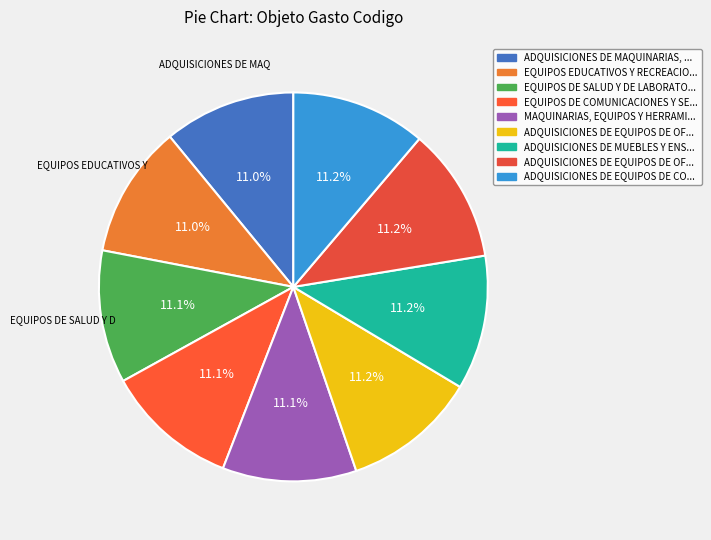

Rank the categories by value from highest to lowest.

ADQUISICIONES DE EQUIPOS DE COMPUTACION, ADQUISICIONES DE EQUIPOS DE OFICINA, ADQUISICIONES DE MUEBLES Y ENSERES, ADQUISICIONES DE EQUIPOS DE OFICINA Y COMPUTACION, MAQUINARIAS, EQUIPOS Y HERRAMIENTAS EN GENERAL, EQUIPOS DE COMUNICACIONES Y SEÑALAMIENTOS, EQUIPOS DE SALUD Y DE LABORATORIO, EQUIPOS EDUCATIVOS Y RECREACIONALES, ADQUISICIONES DE MAQUINARIAS, EQUIPOS Y HERRAMIENTAS